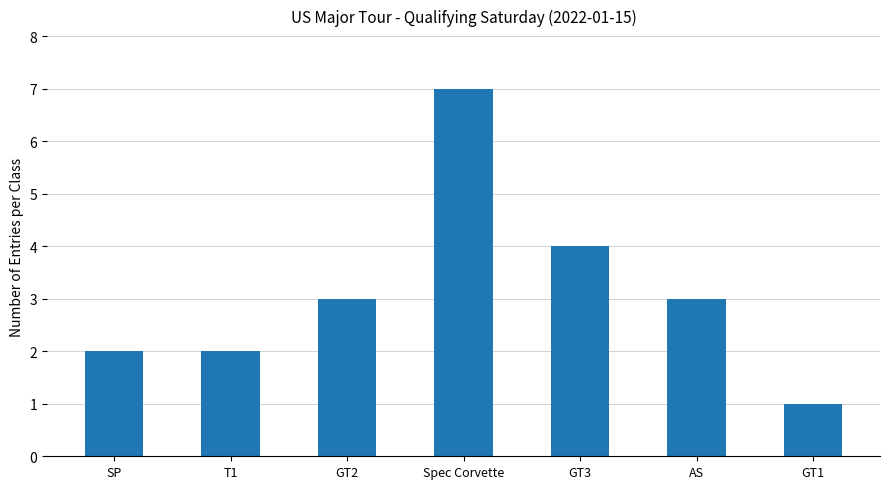

What is the minimum value shown in the chart?

1